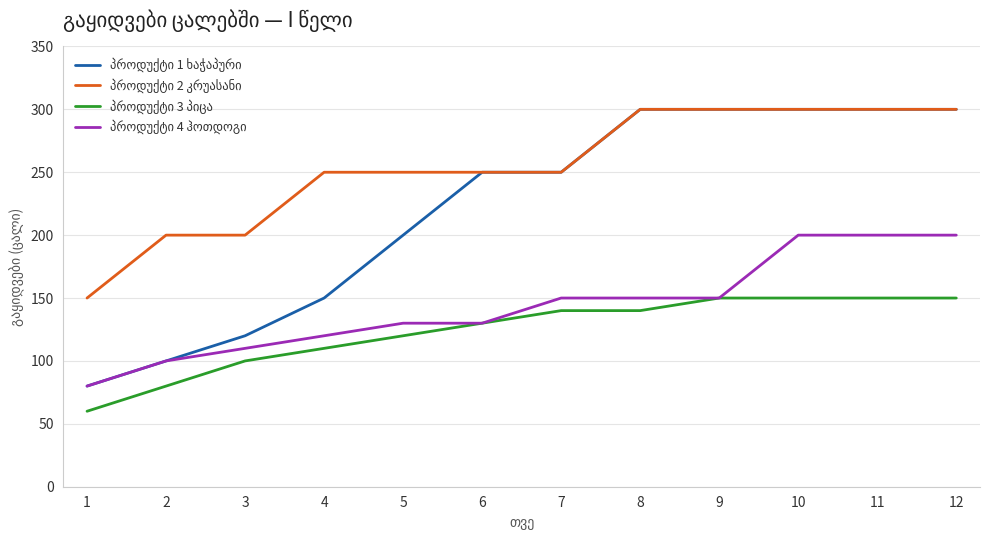

What is the difference between the highest and lowest values at 2?

120